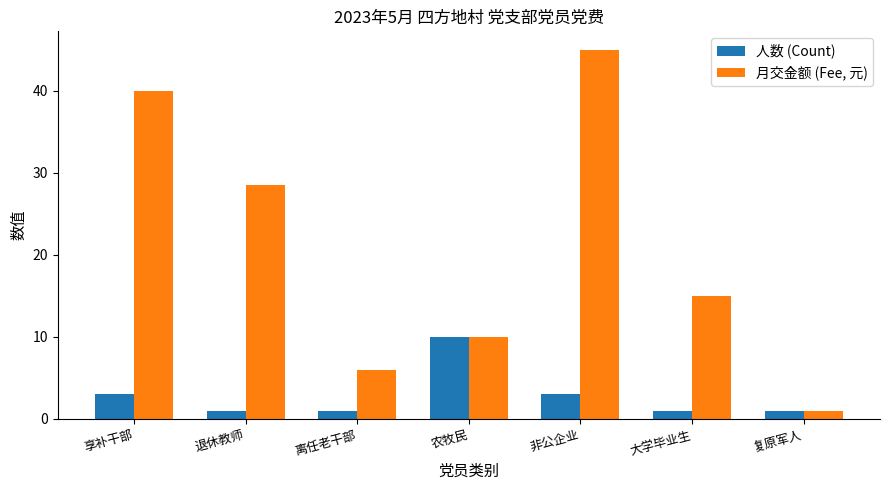

Reading right to left, extract all data points from this chart.

人数 (Count): 1.0	1.0	3.0	10.0	1.0	1.0	3.0
月交金额 (Fee, 元): 1.0	15.0	45.0	10.0	6.0	28.5	40.0